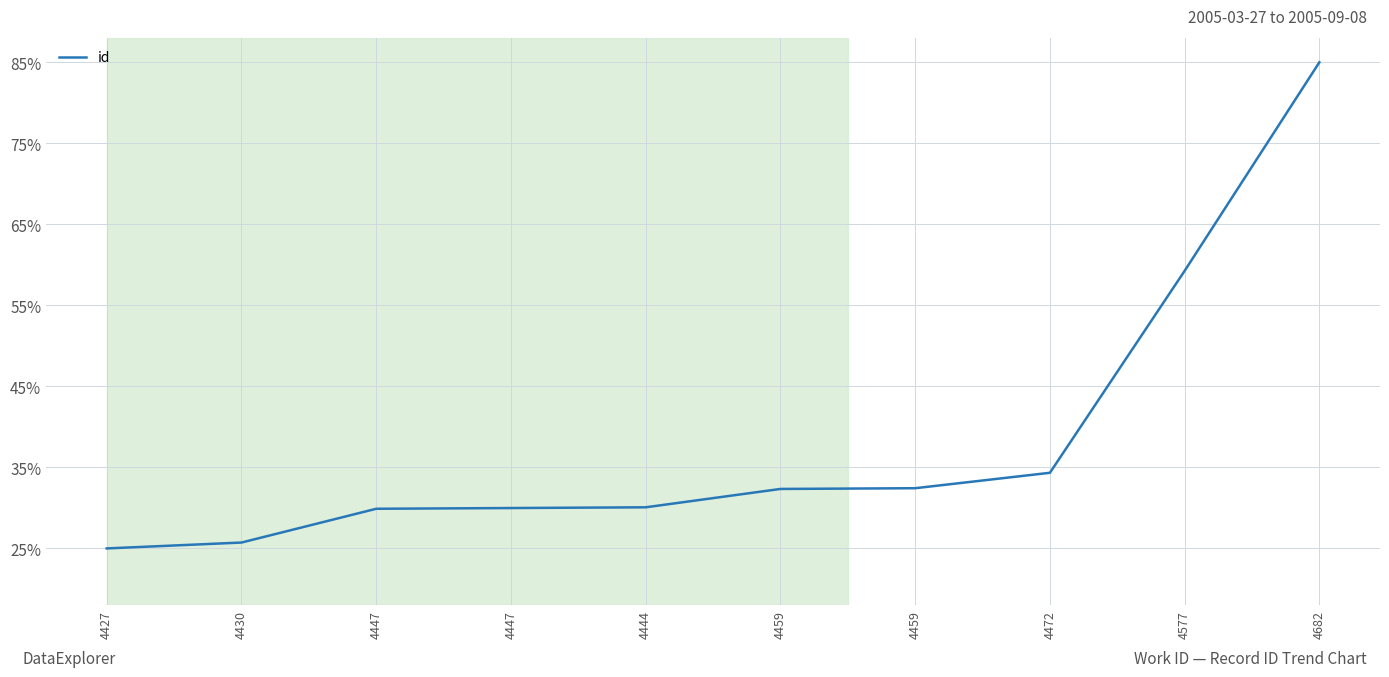

Does the chart display data point markers on the line(s)?

No